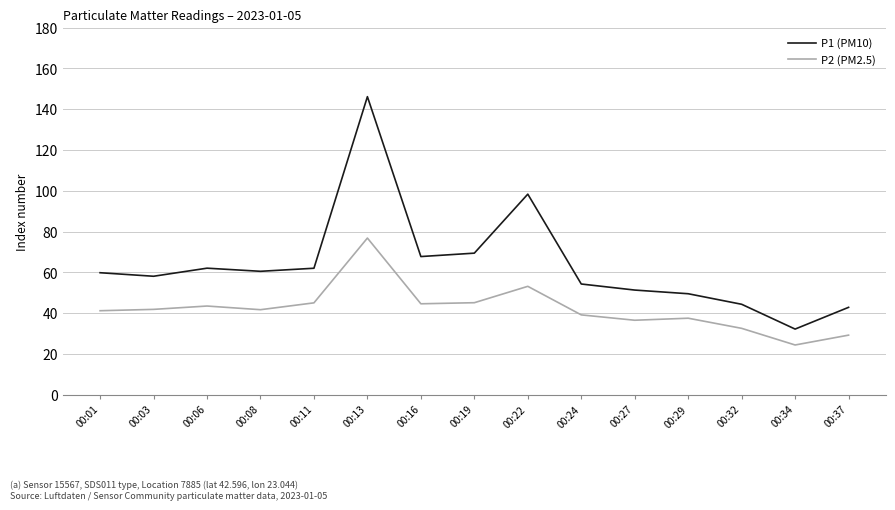

What is the difference between the highest and lowest values at 00:32?

11.8